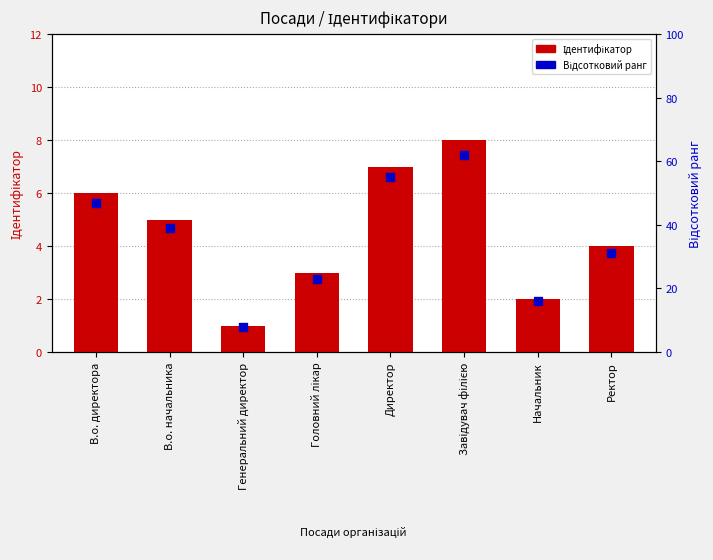

Which series contains the highest Y value?

Відсотковий ранг